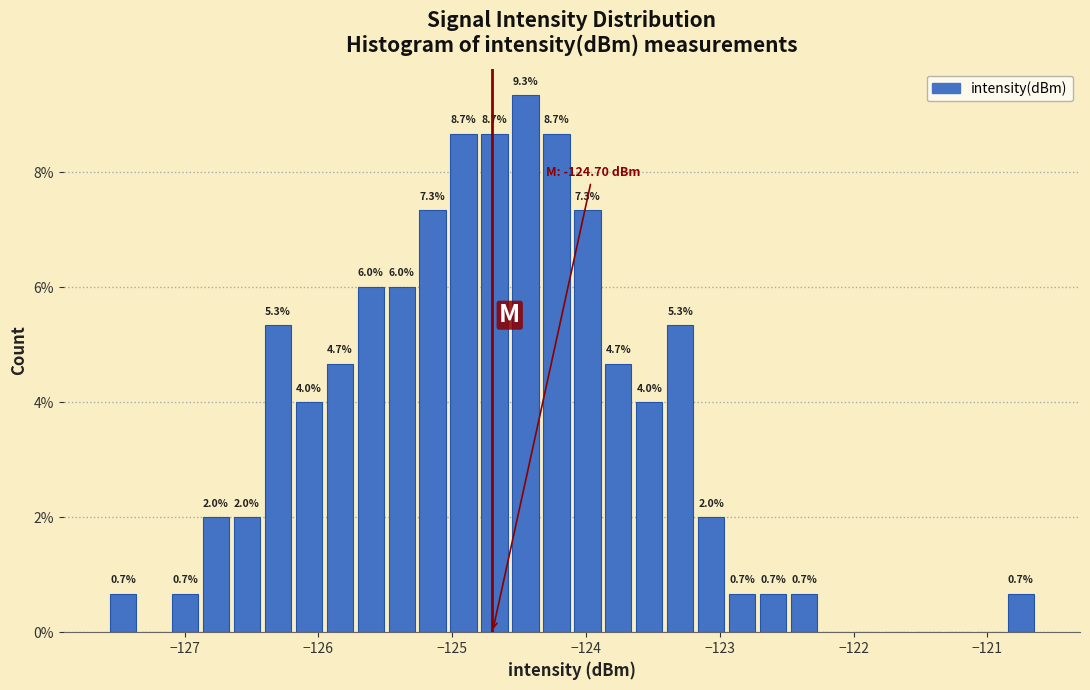

Read against the x-axis, roughly where is the centre of the tallest bar?

-124.5